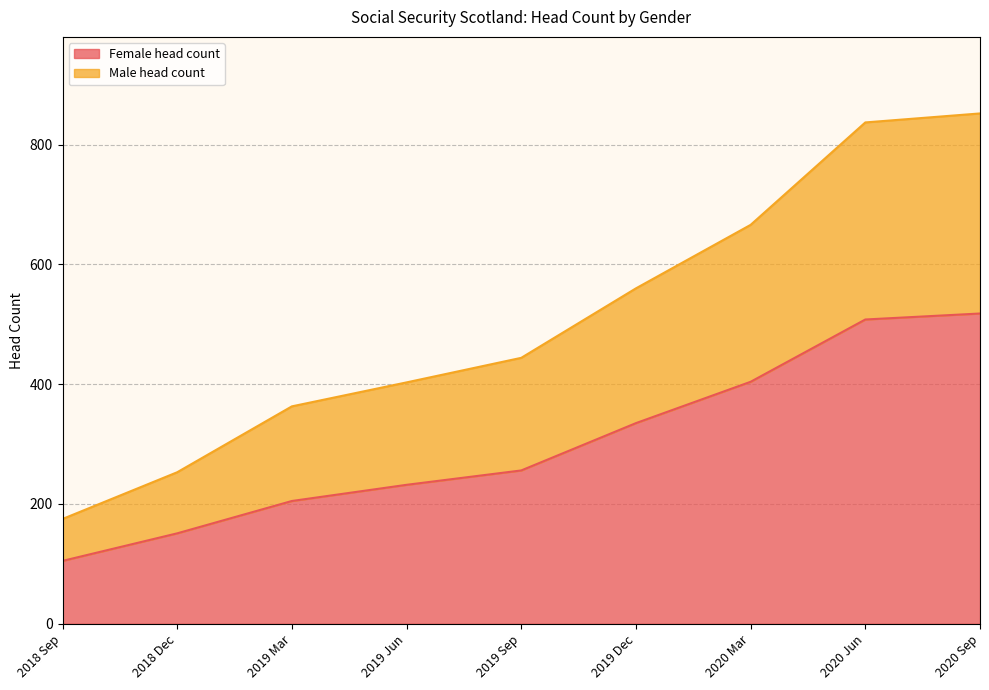

How many data points does each series have?

9